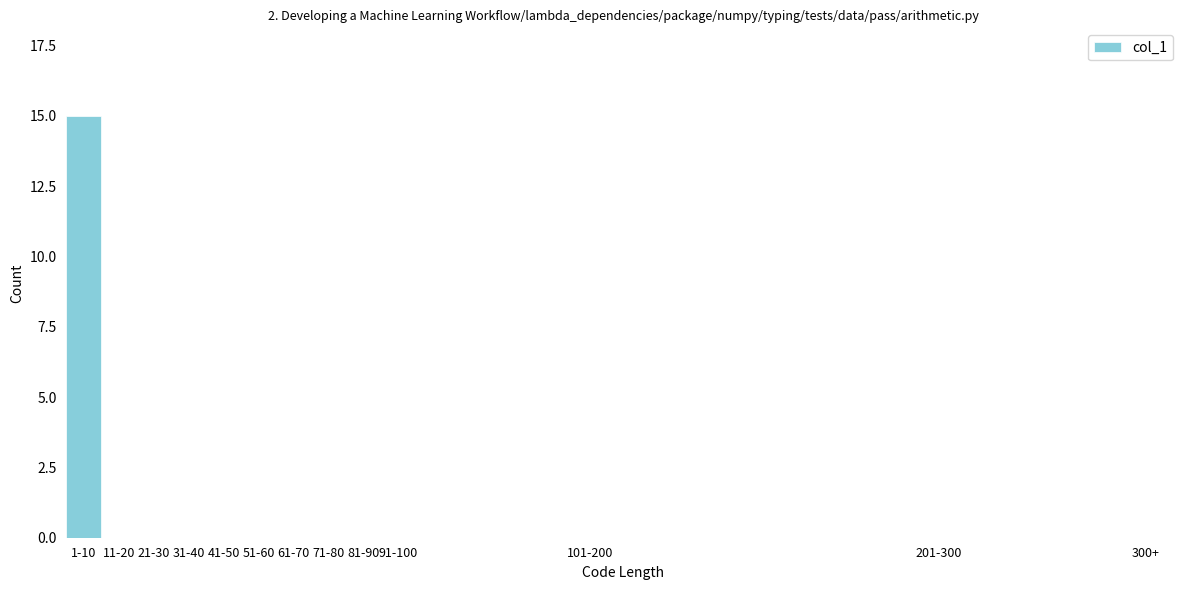

Reading left to right, what are all the values shown in this chart?

1-10=15	11-20=0	21-30=0	31-40=0	41-50=0	51-60=0	61-70=0	71-80=0	81-90=0	91-100=0	101-200=0	201-300=0